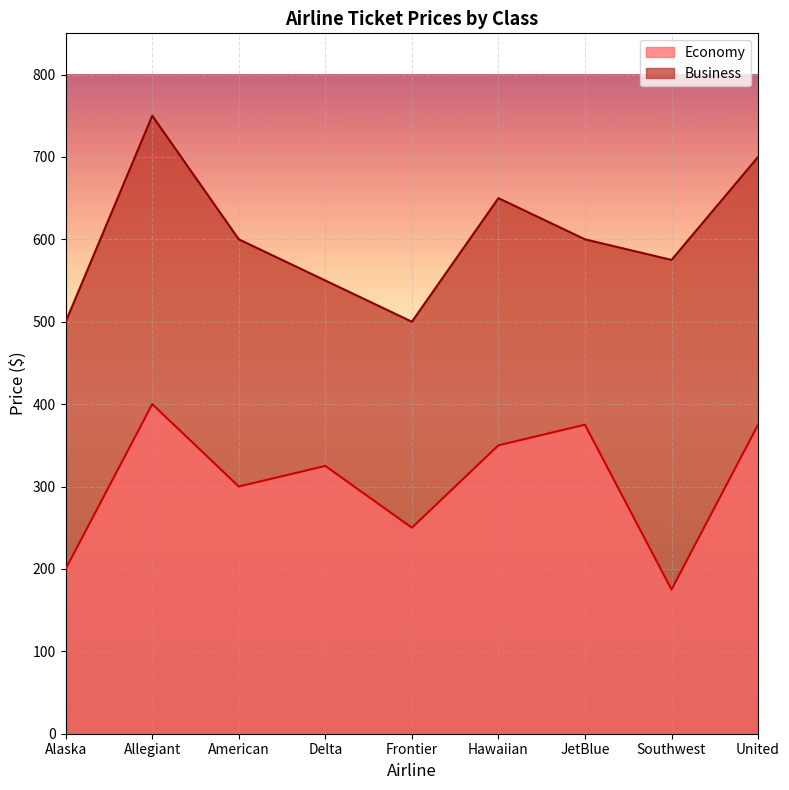

List the series in order of their peak value, highest first.

Business, Economy